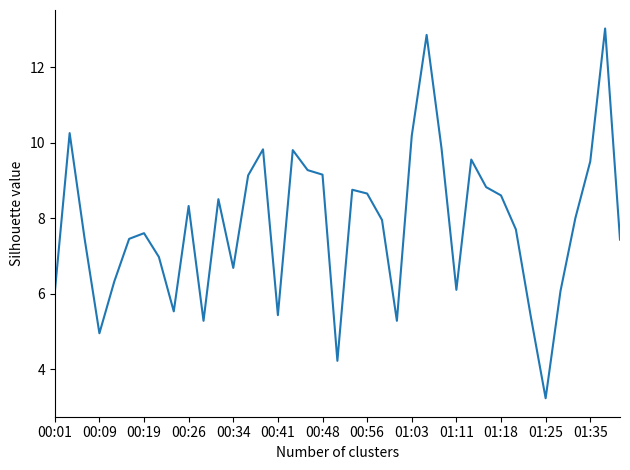

What is the greatest value displayed?

13.0